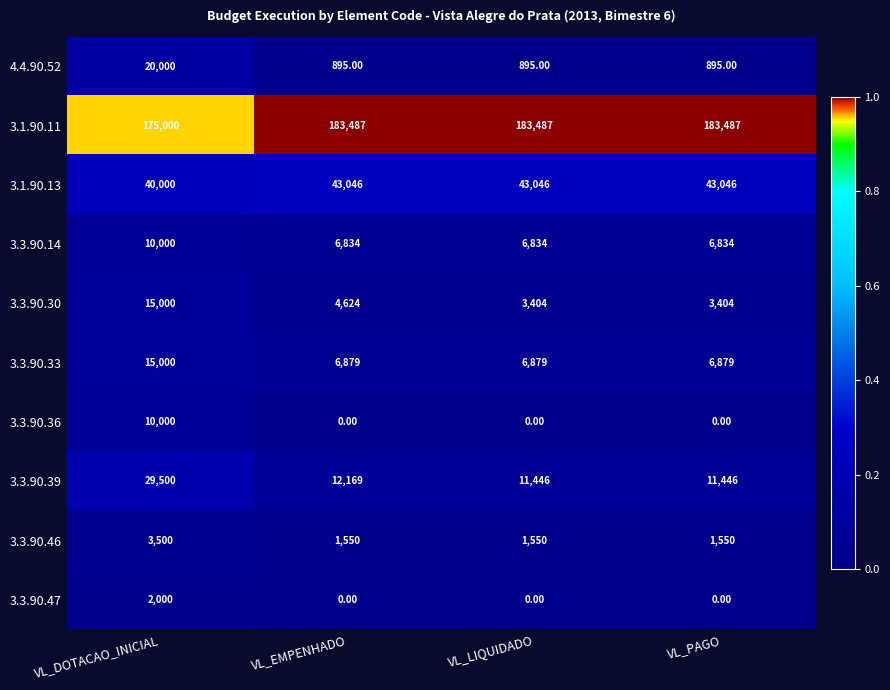

Which category has the highest value in the 3.3.90.46 series?

VL_DOTACAO_INICIAL